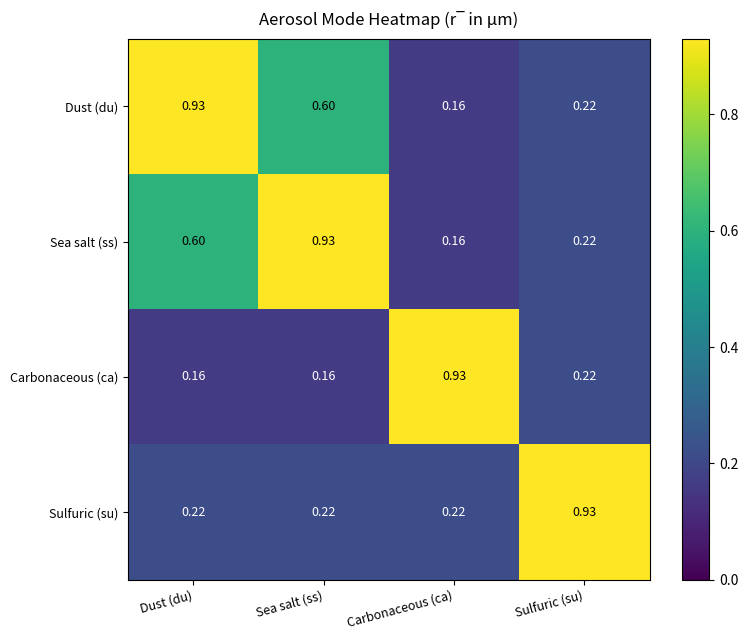

At which label is Sea salt (ss) closest to 0?

Carbonaceous (ca)